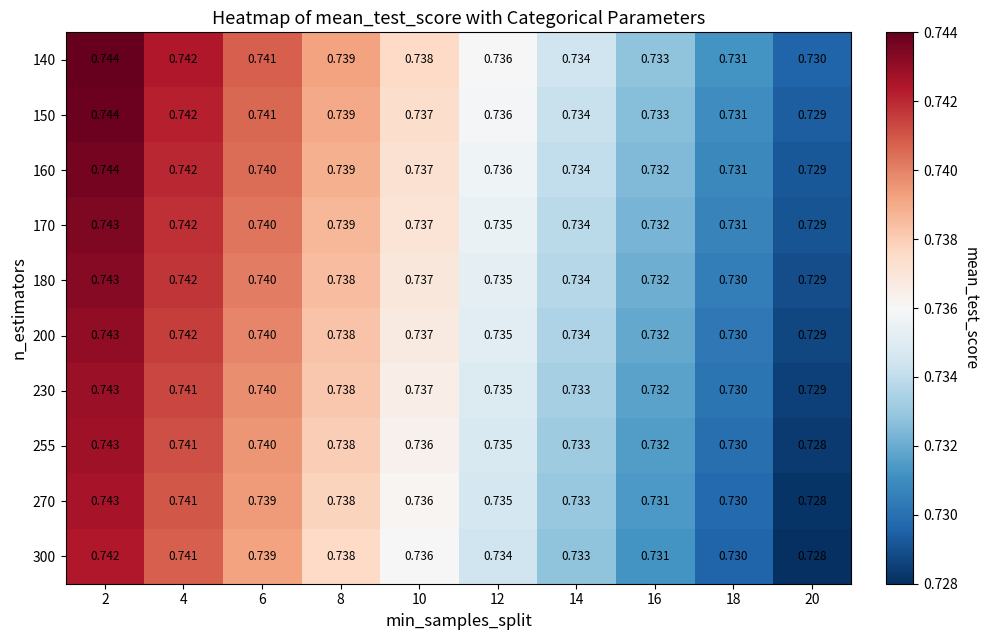

Is the value of 300 at 20 greater than the value of 180 at 8?

No